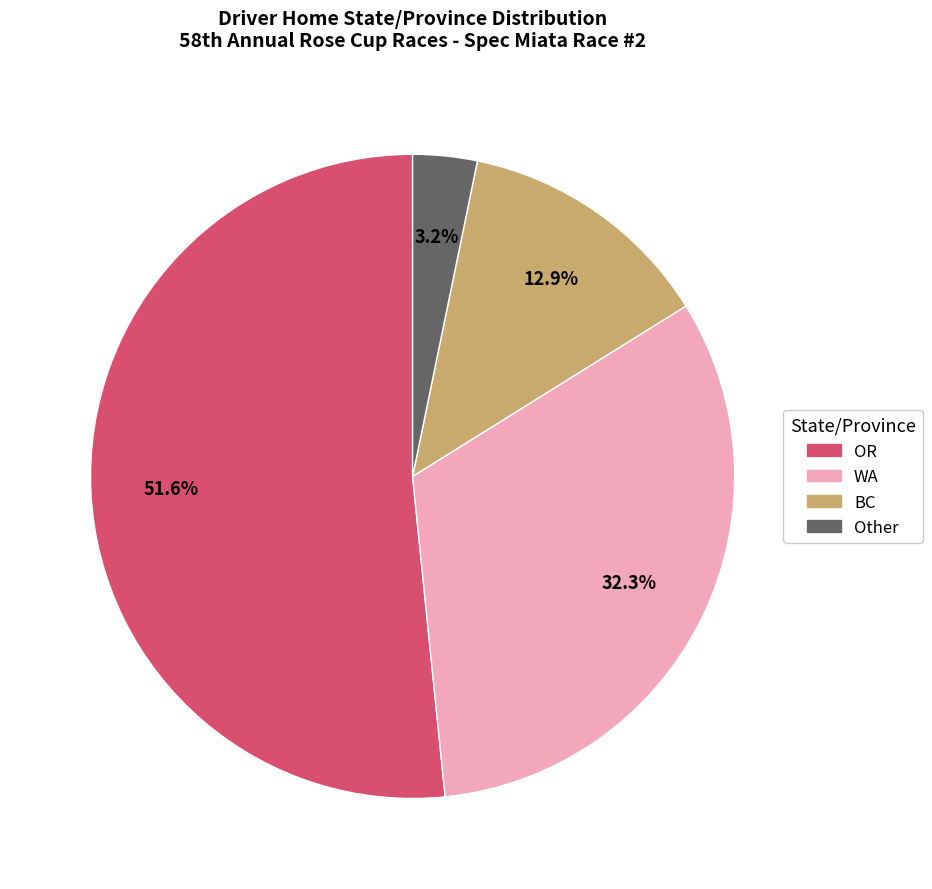

Combined, do OR and Other account for over 50%?

Yes